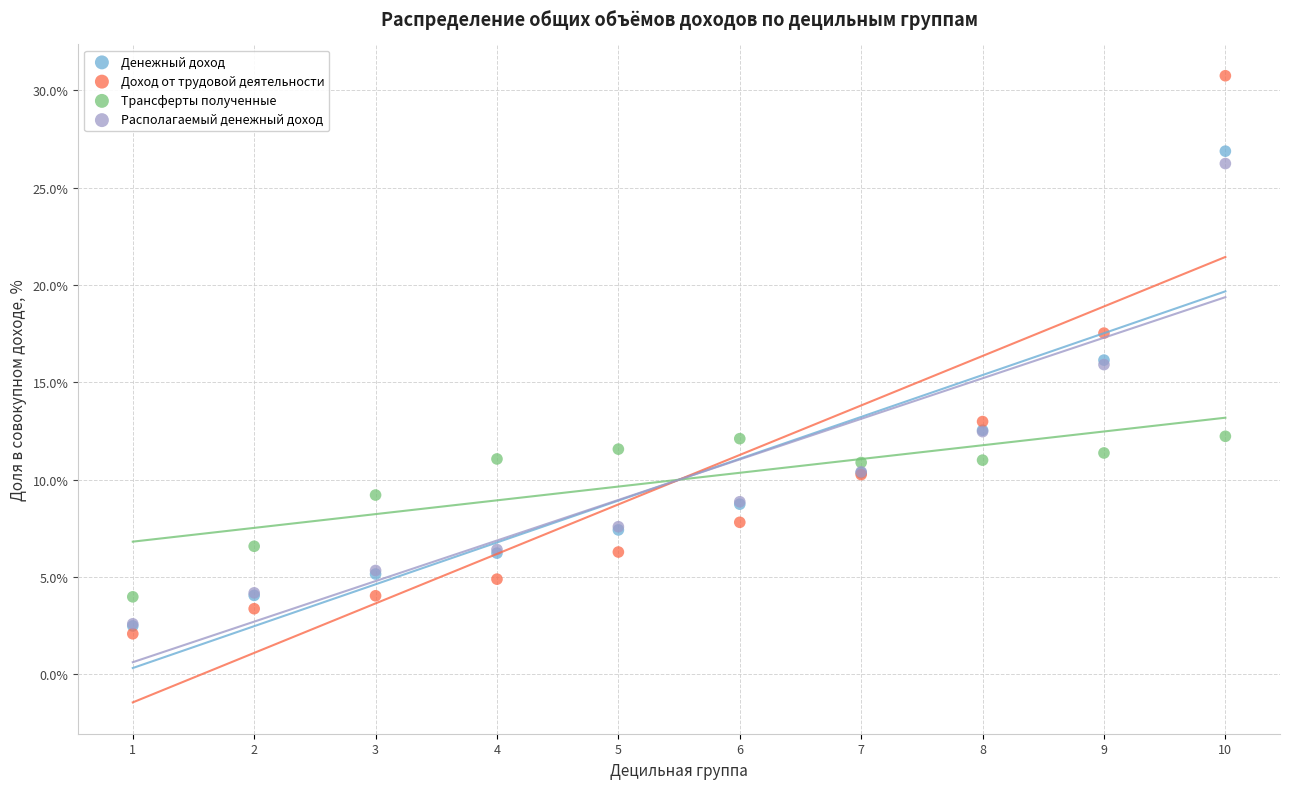

In the Денежный доход series, what Y value is closest to 14?

12.5